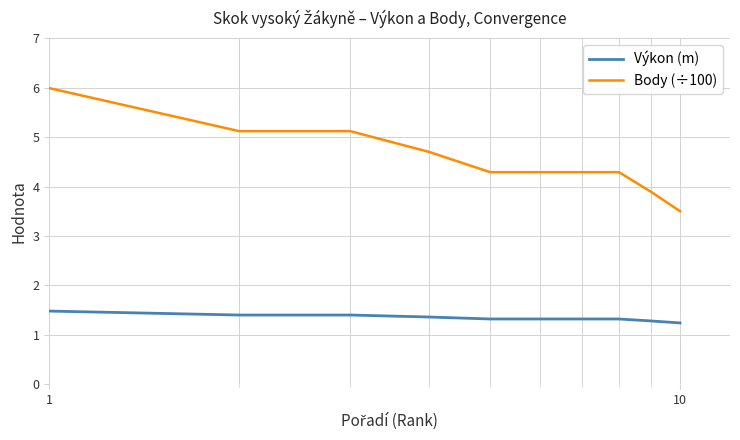

Which series has the largest total across all categories?

Body (÷100)